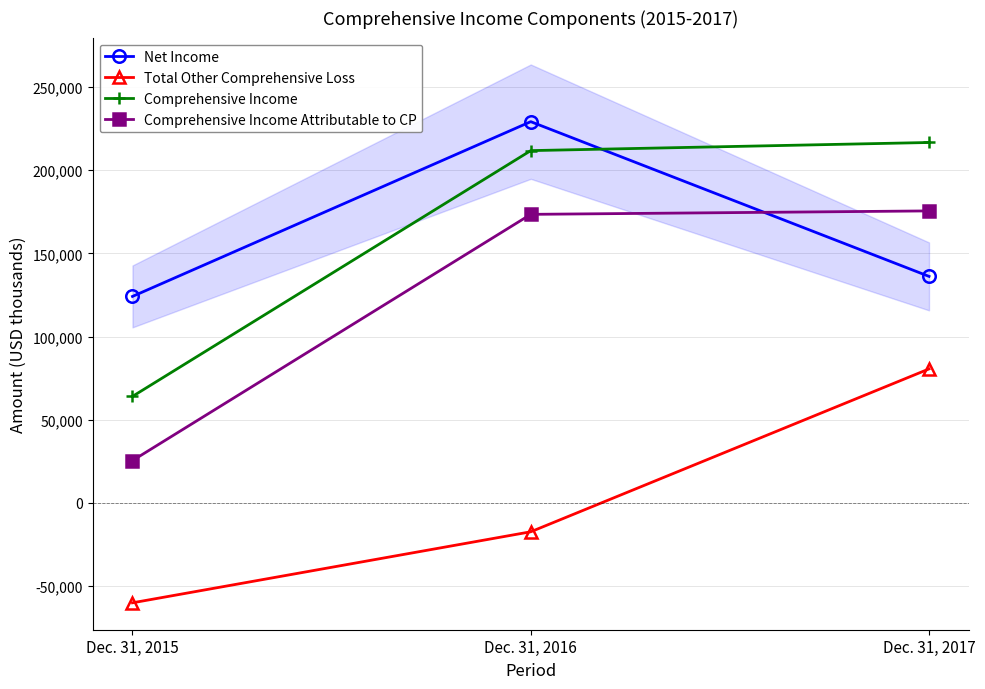

At how many categories does at least one series exceed 28672?

3